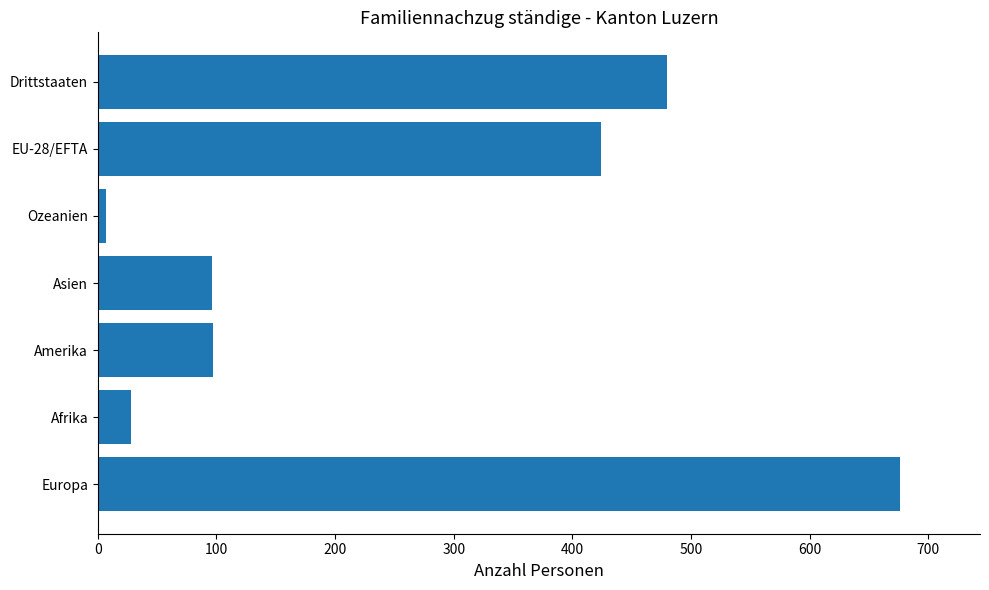

Between Amerika and Europa, which is larger?

Europa